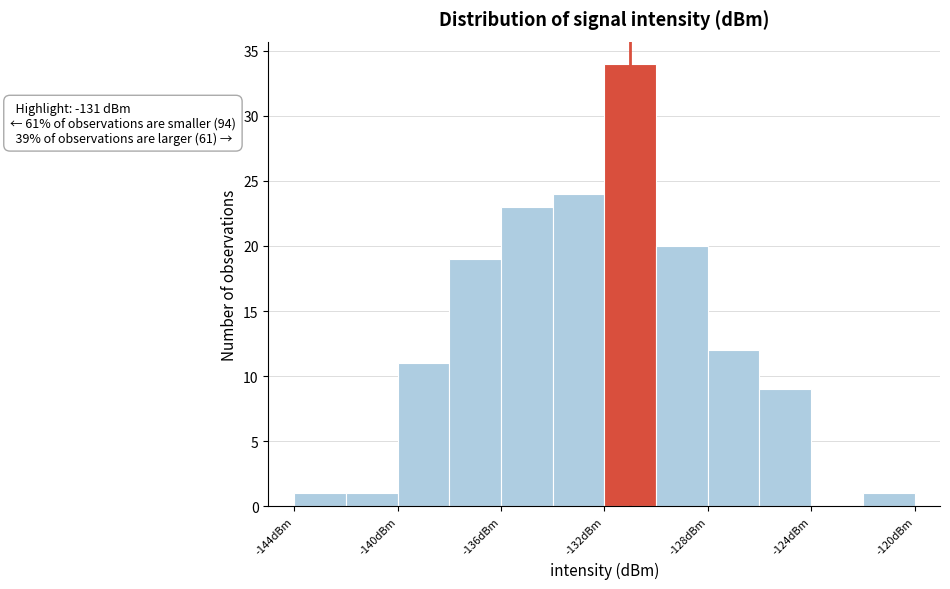

Over which range of the x-axis is the bar tallest?

-132 to -130